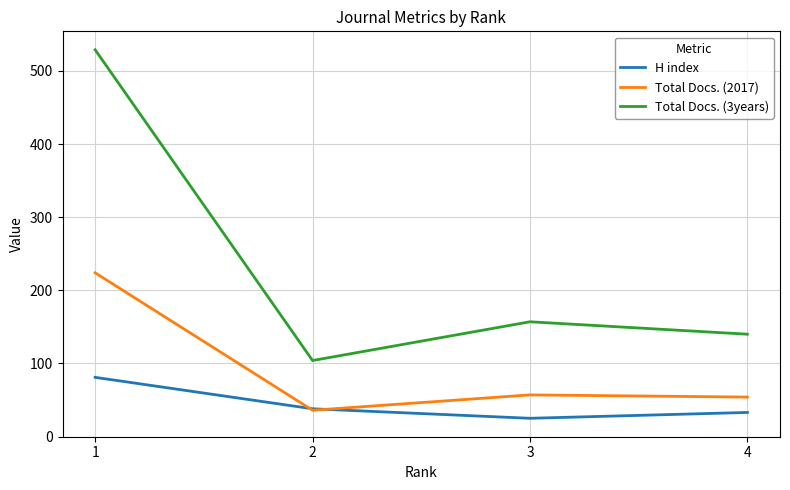

At how many categories does at least one series exceed 318?

1